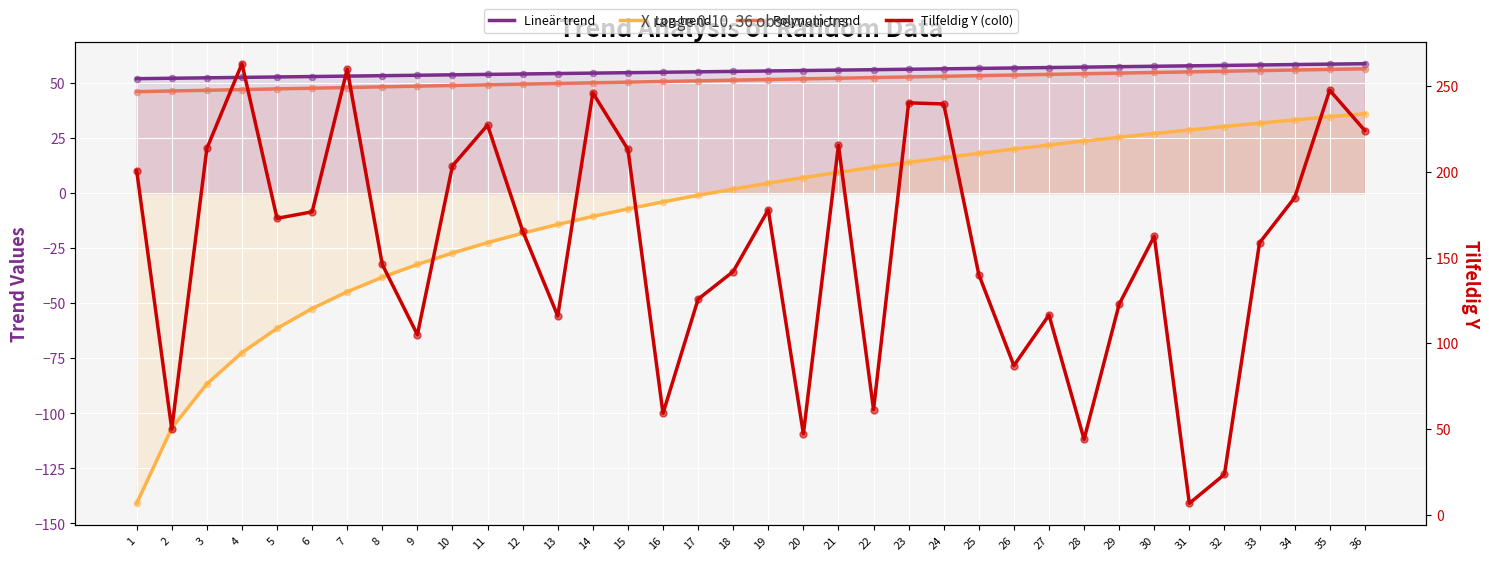

Which series reaches the minimum Y coordinate?

Log-trend